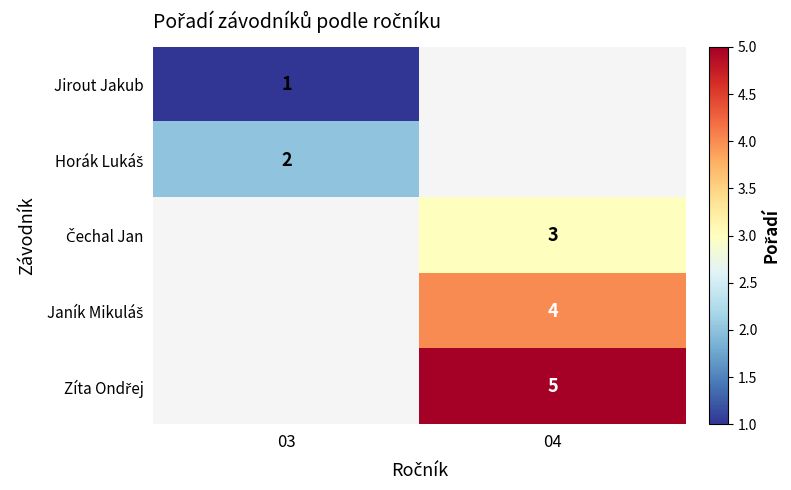

Is the value of Horák Lukáš at 04 greater than the value of Janík Mikuláš at 03?

No